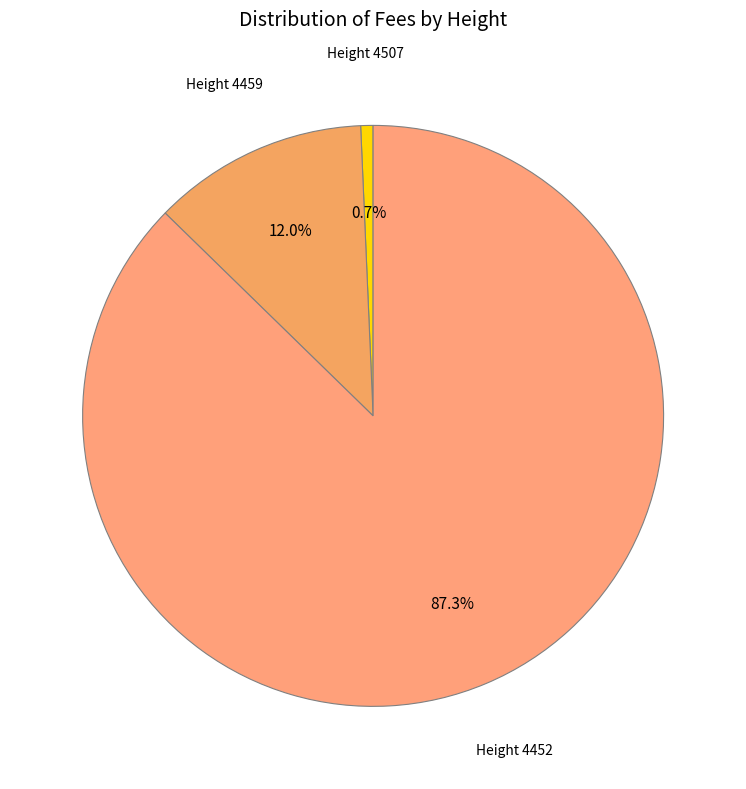

Which slice is the largest?

4452